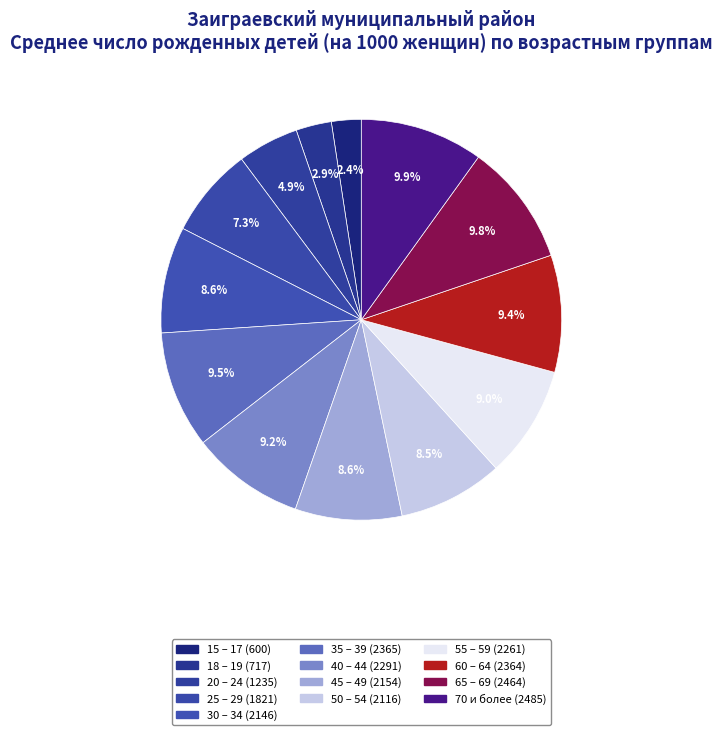

Count the number of slices in the pie.

13